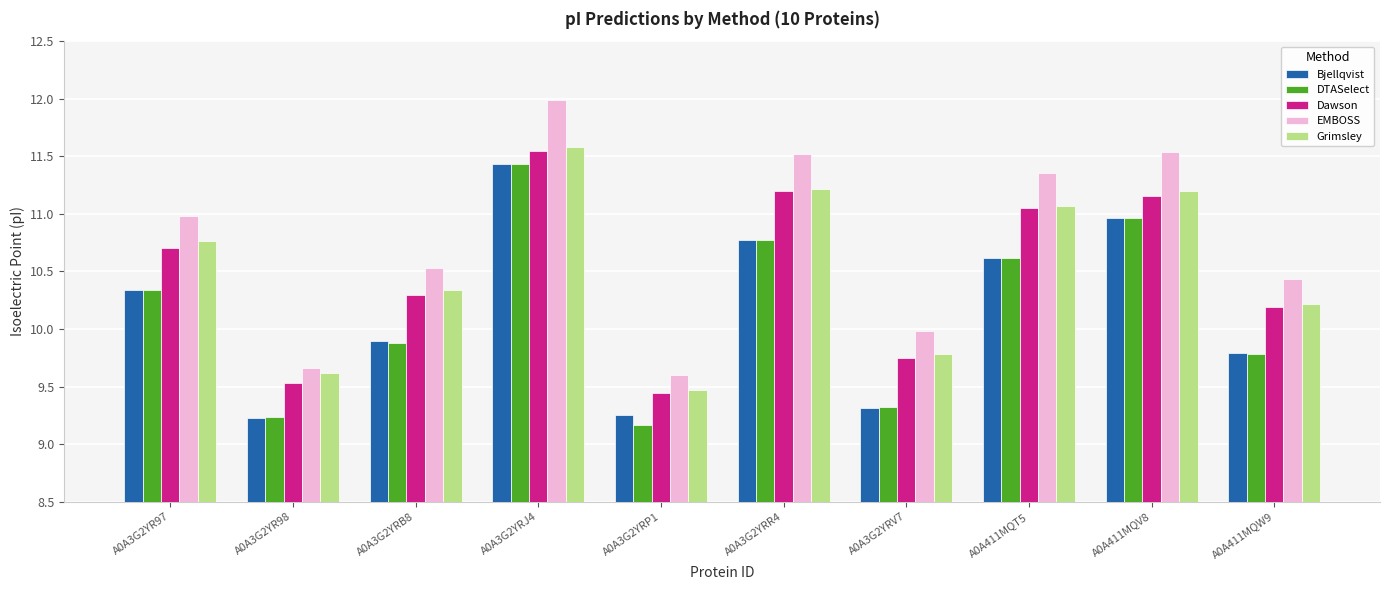

What is the maximum value shown in the chart?

12.0